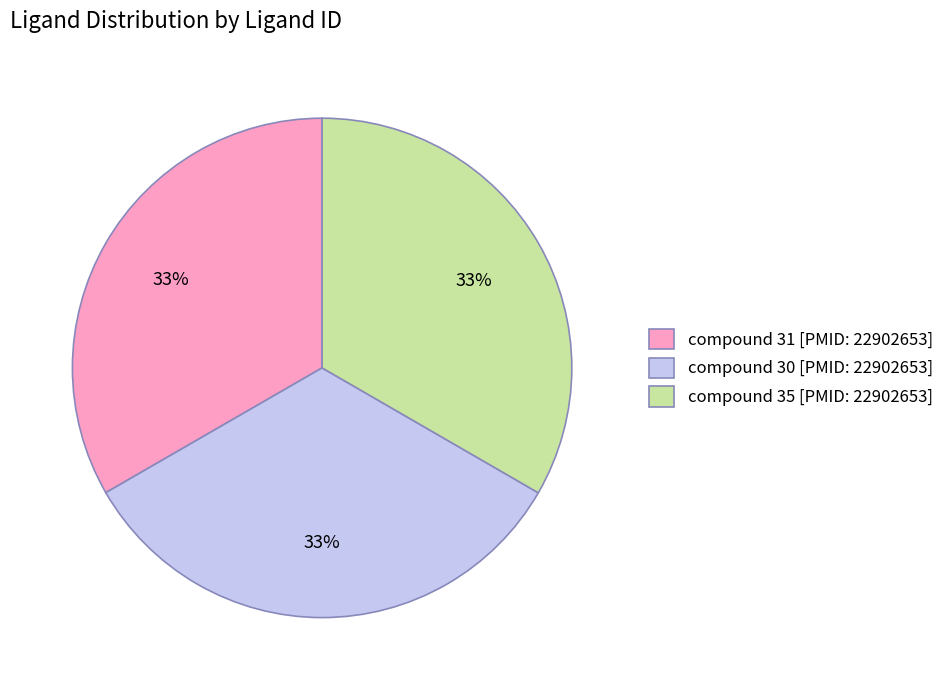

Does compound 30 [PMID: 22902653] account for over 50% of the chart?

No